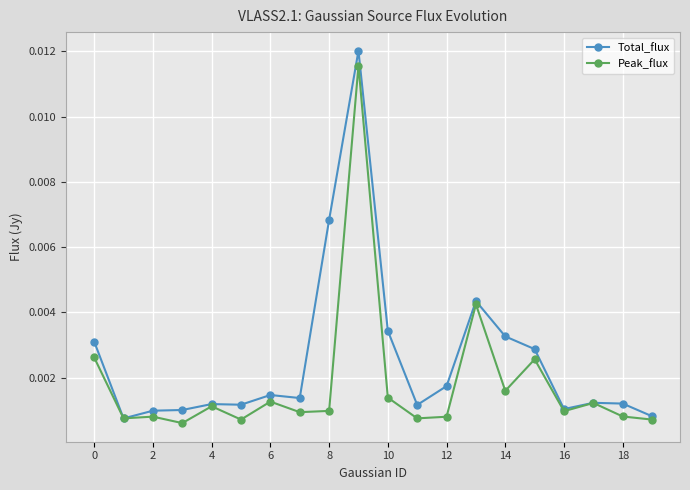

Which series has the largest range (max minus min)?

Total_flux